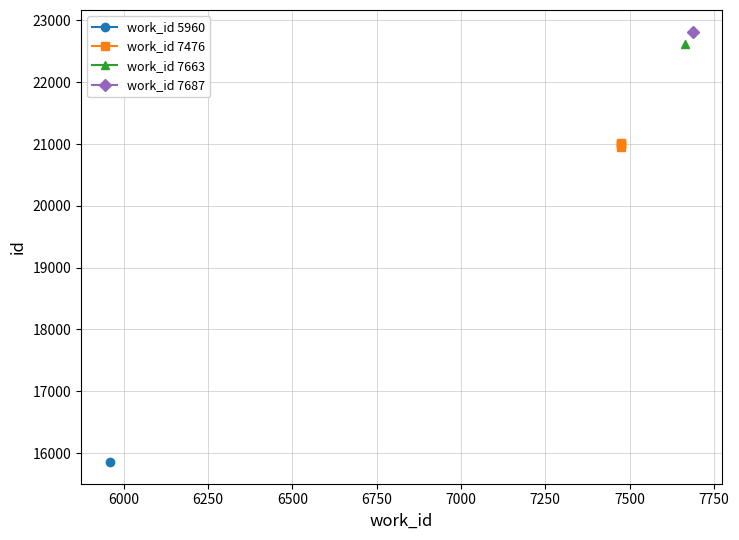

The value at 6000 is 33348. True or false?

False